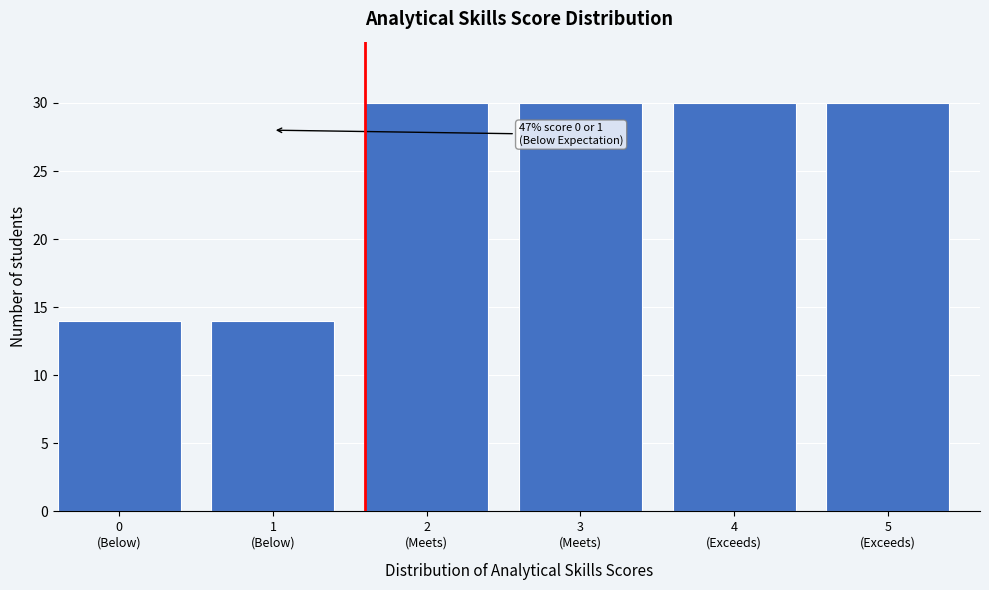

Reading right to left, what are all the values shown in this chart?

30	30	30	30	14	14